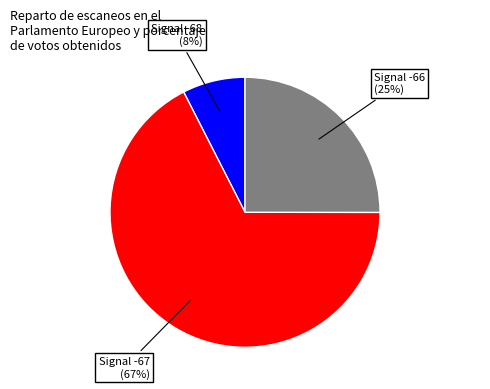

How many segments does this pie chart have?

3